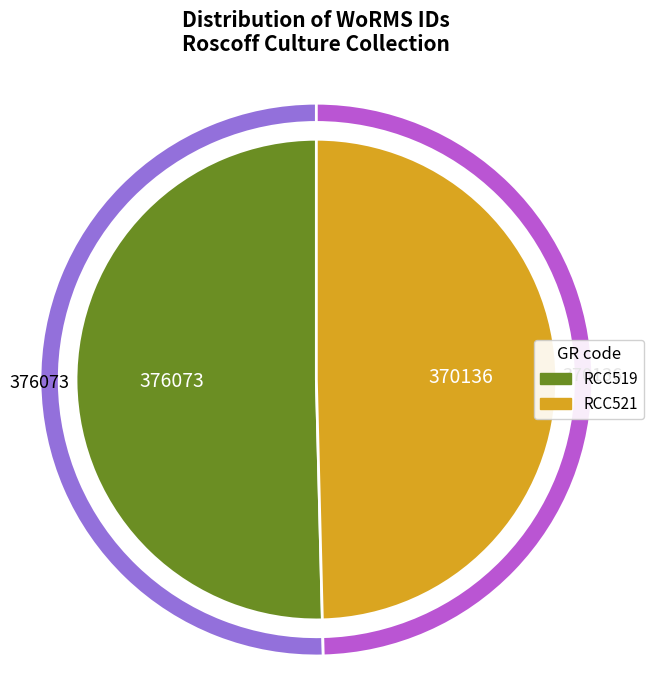

To the nearest percent, what portion does RCC519 represent?

50%